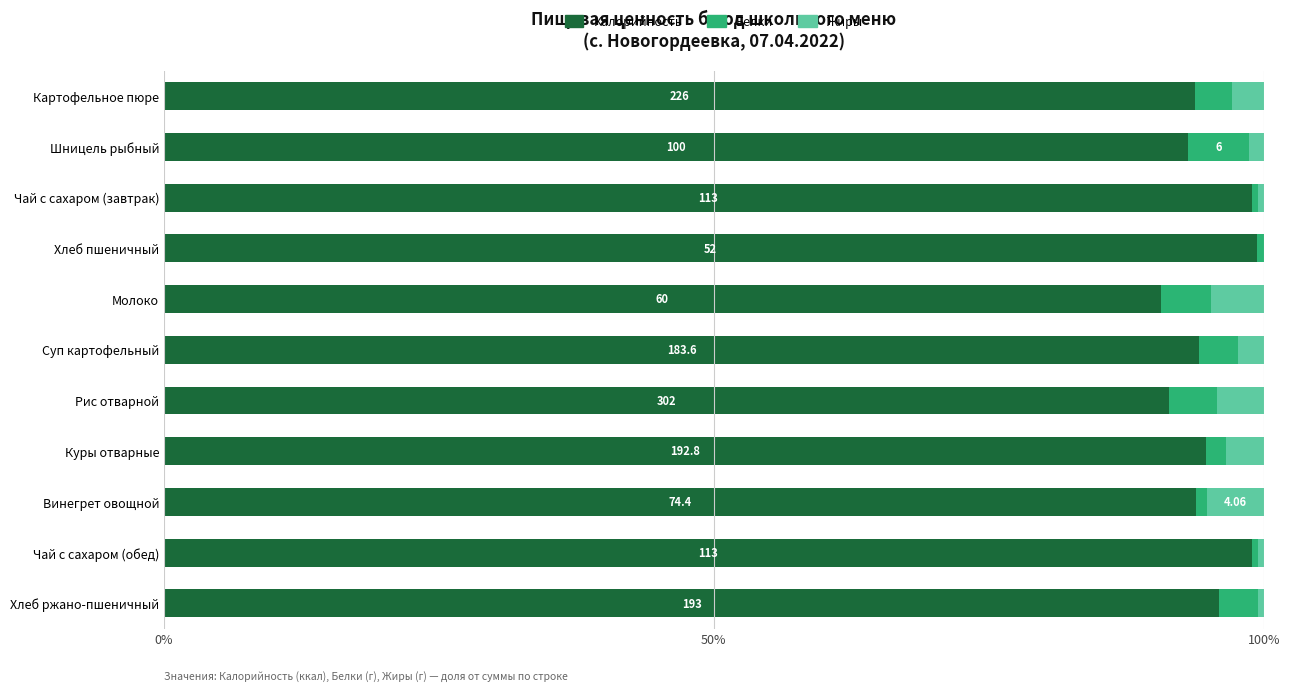

What is the total value across all series at Картофельное пюре?

100.0